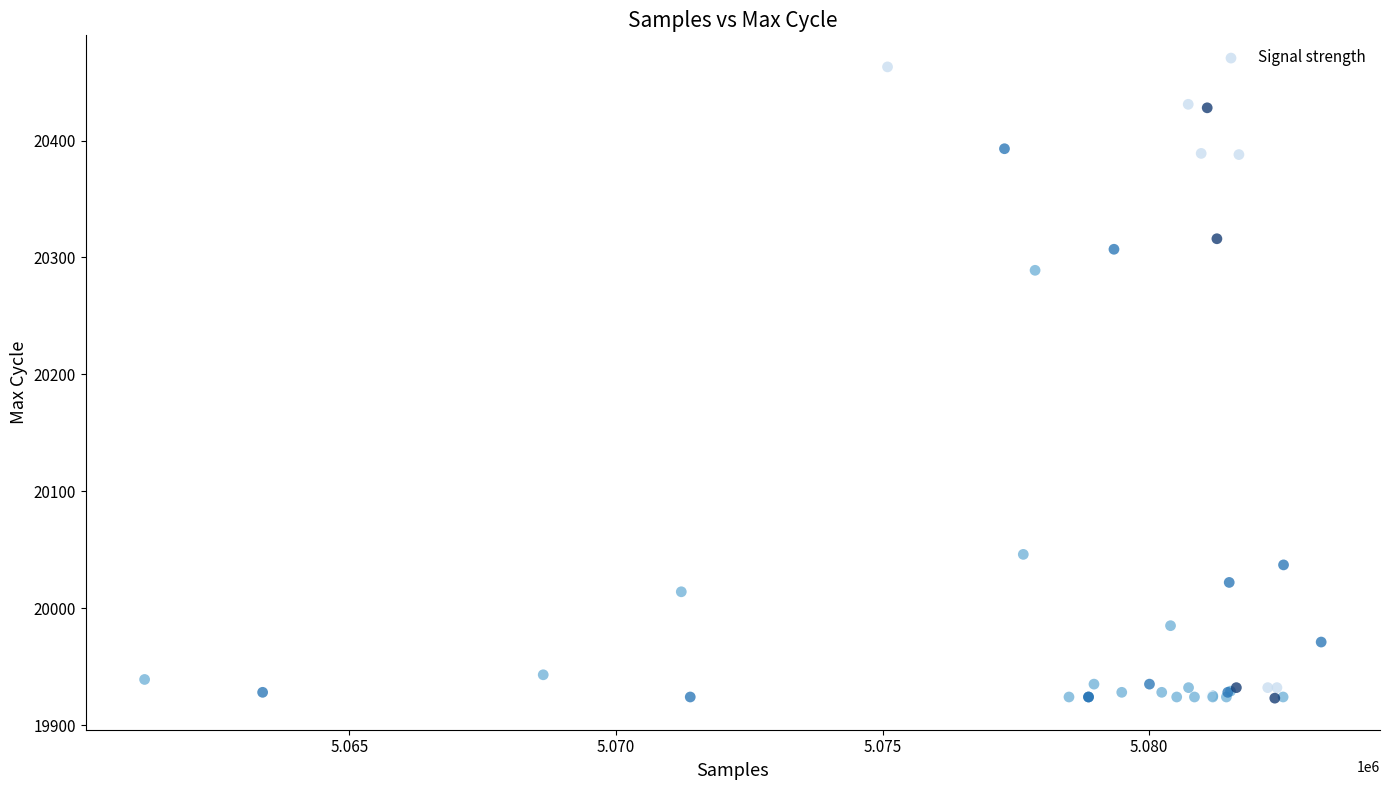

What Y value in the scatter plot is closest to 20193?

20289